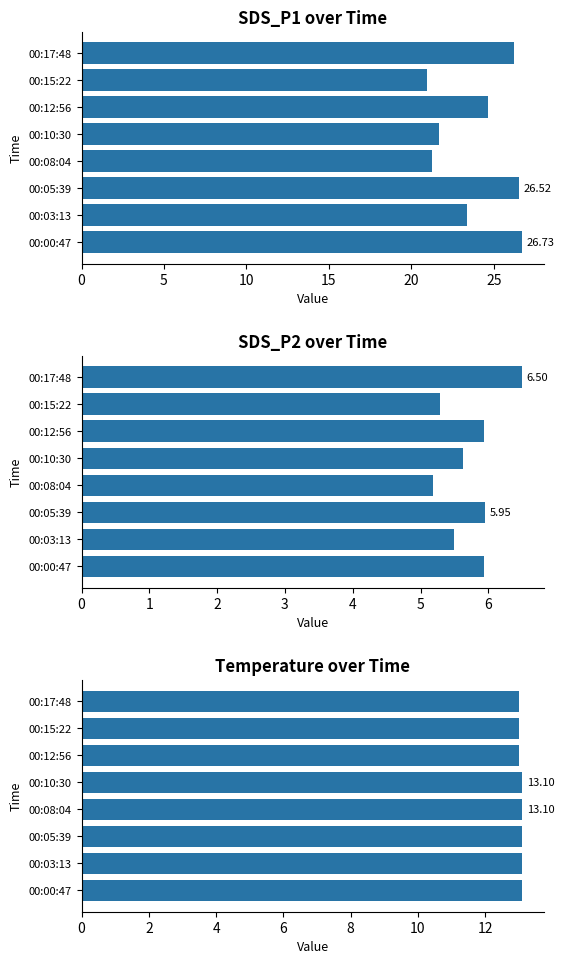

What position from the right is 00:03:13?

7